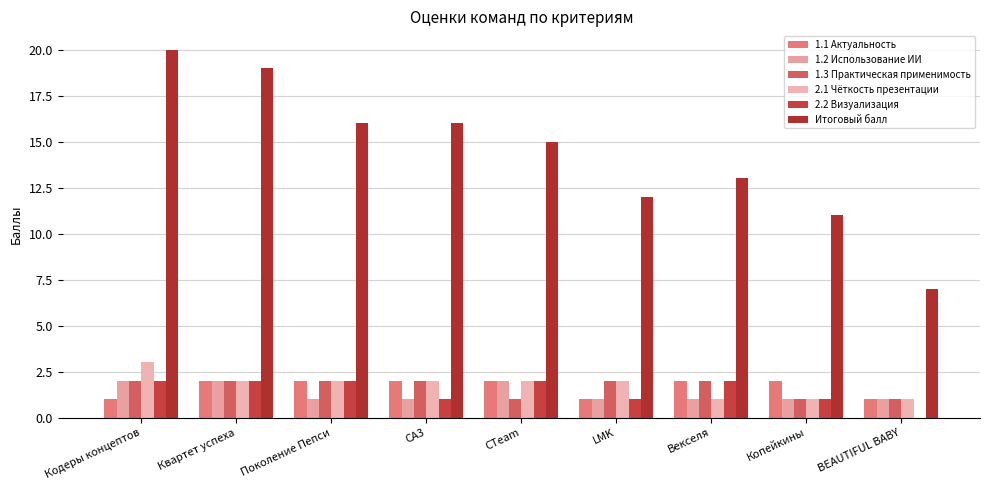

Read the 1.2 Использование ИИ value at Векселя.

1